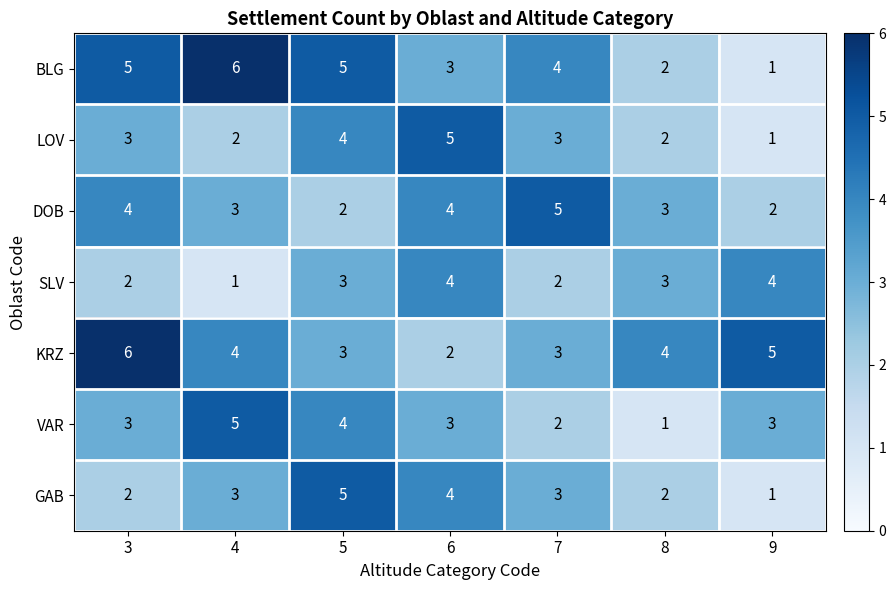

At which category is the sum across all series the highest?

5